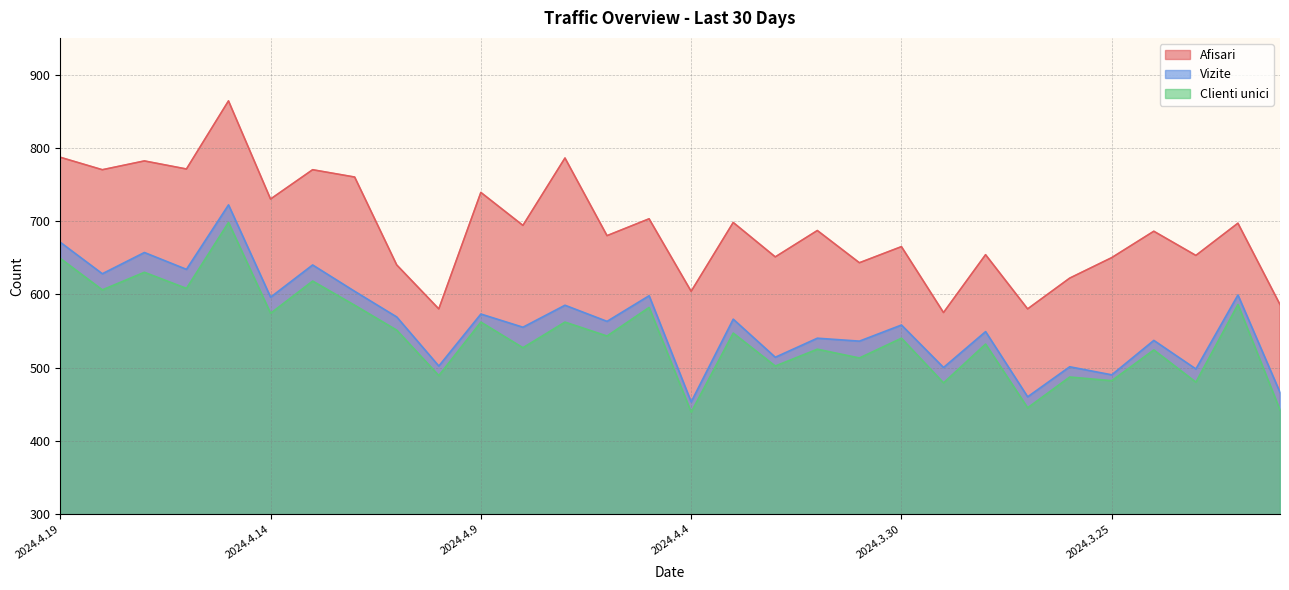

Rank the series by their maximum value, from lowest to highest.

Clienti unici, Vizite, Afisari